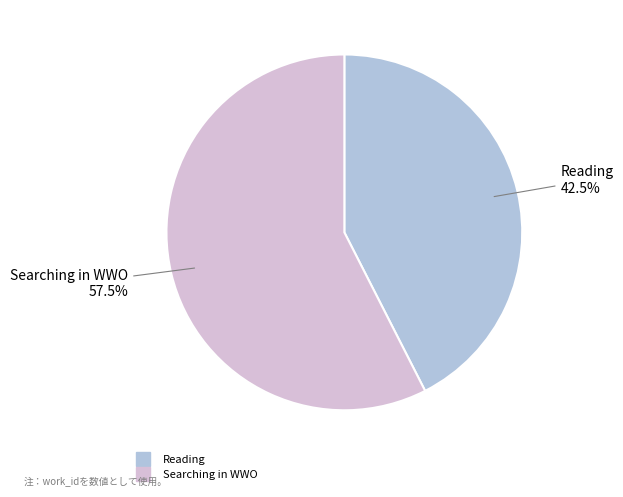

Is it true that Searching in WWO is 69% of the pie?

False